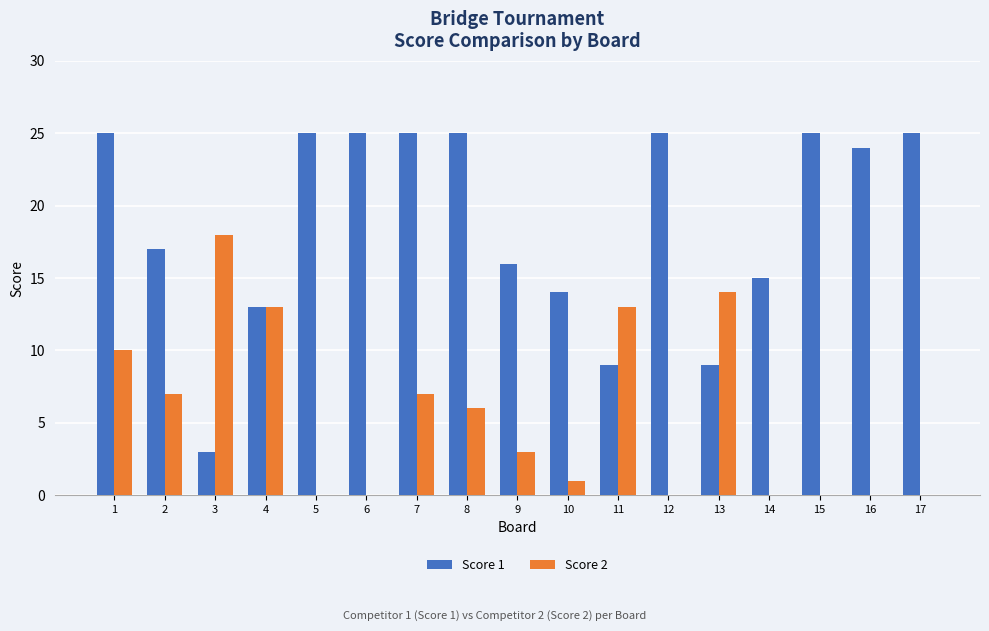

What is the difference between the Score 1 values at 4 and 16?

11